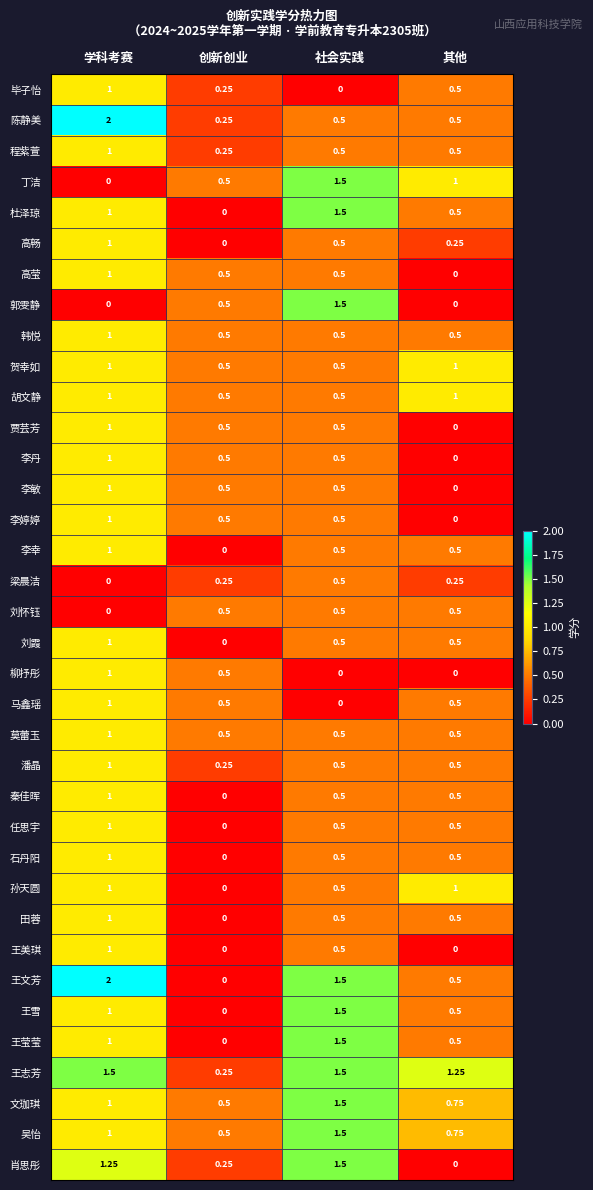

Count the number of categories in the chart.

4